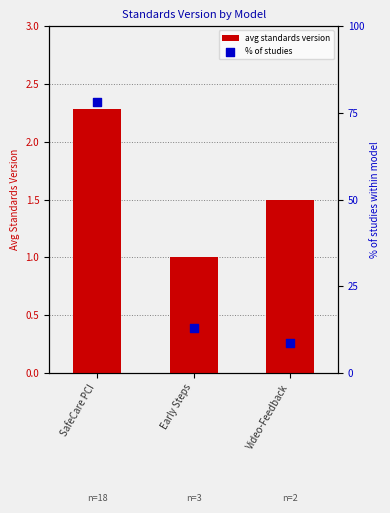

What are all the series names shown in the legend?

avg standards version, % of studies